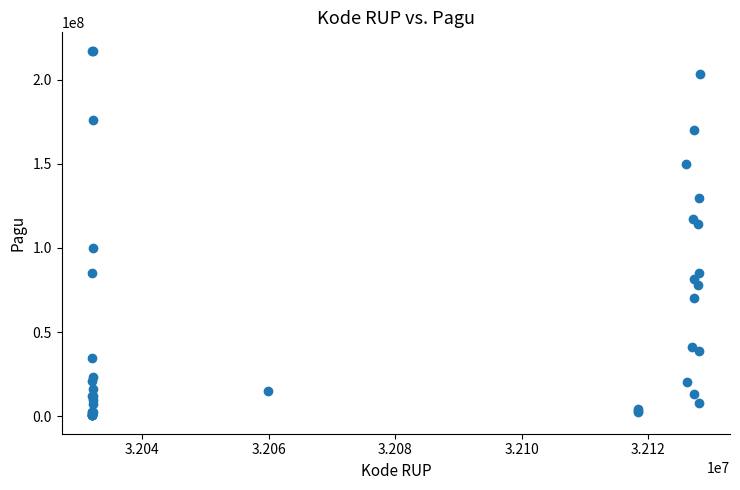

What Y value in the scatter plot is closest to 108830000?

114296000